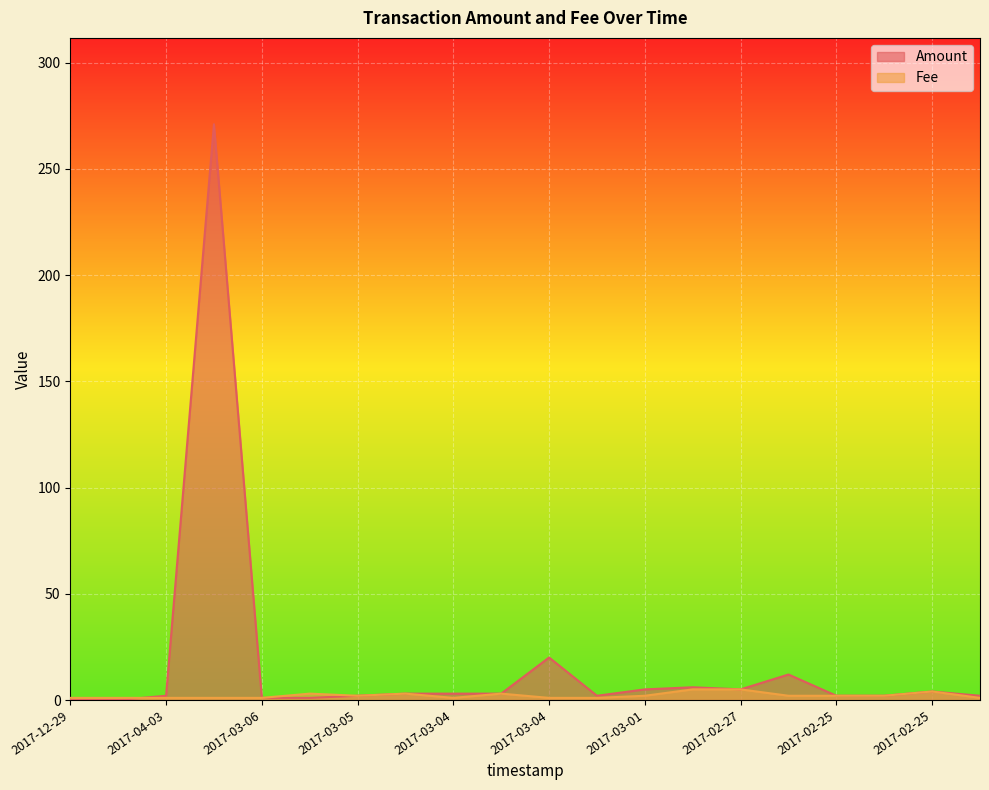

How many categories are shown in the chart?

20